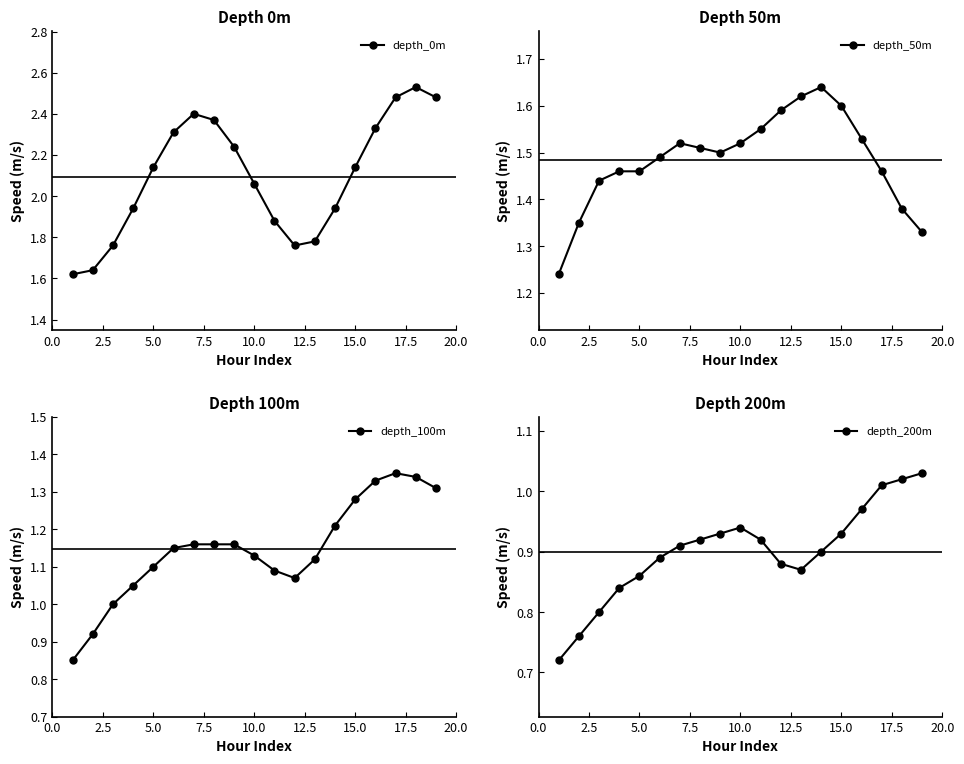

In depth_0m, how many points are higher than both neighbors (excluding endpoints)?

2